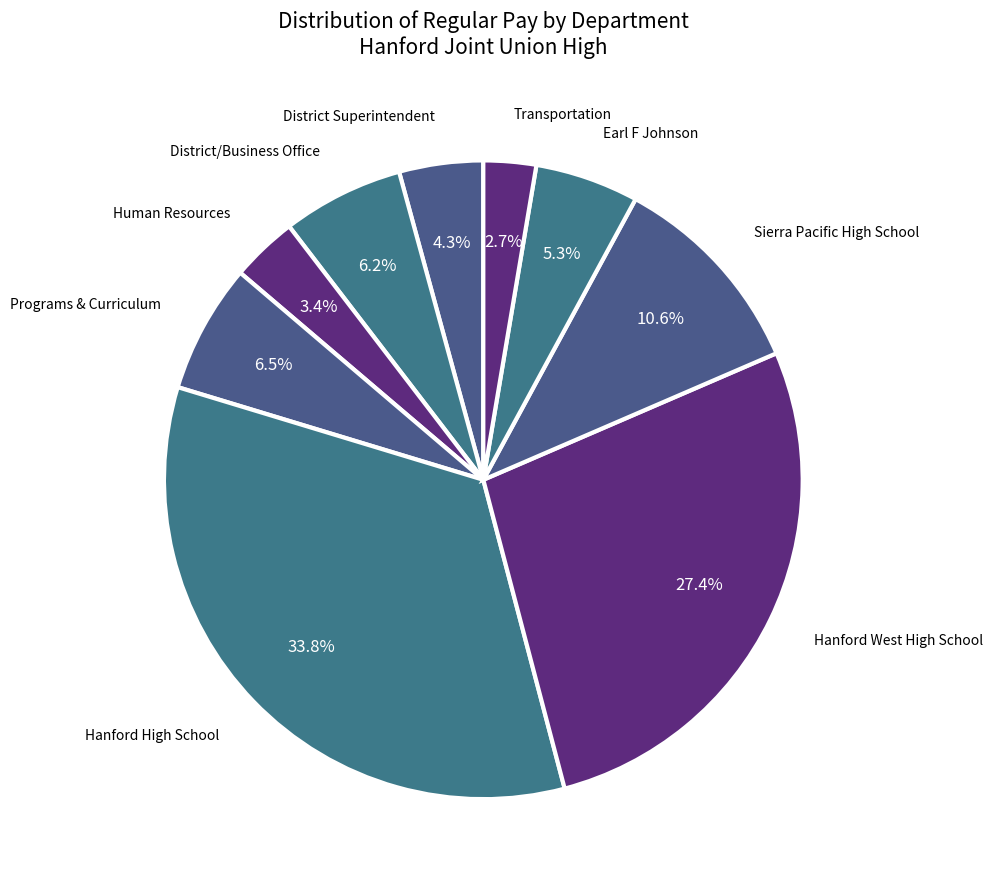

What is the smallest slice in the pie chart?

Transportation